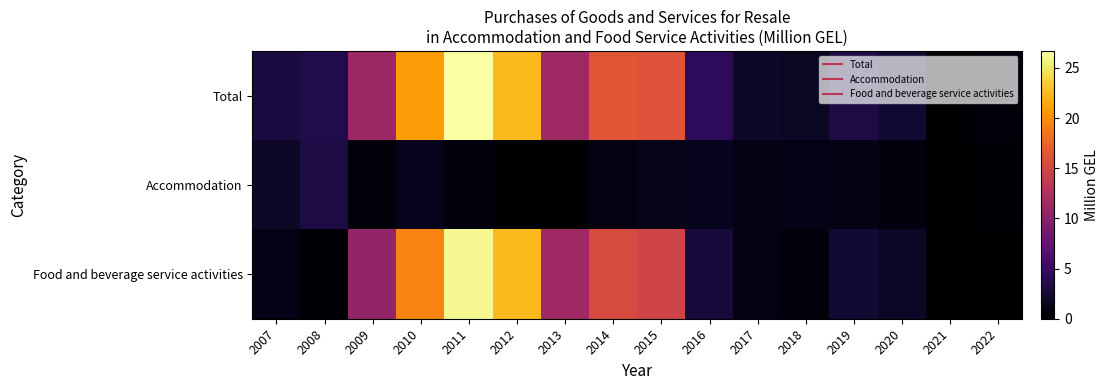

Between 2015 and 2017, which series saw the biggest shift?

Total